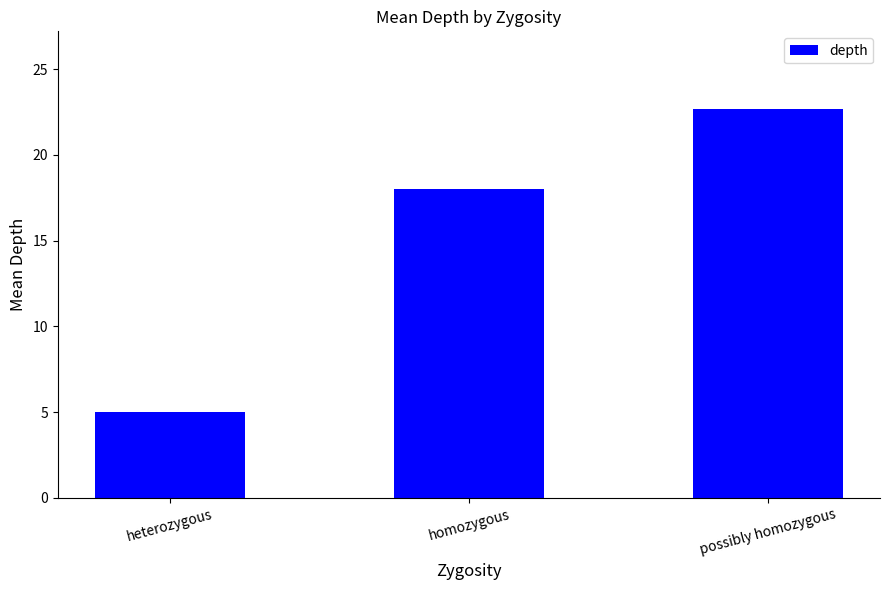

Reading left to right, list all the values displayed in this chart.

heterozygous=5.0	homozygous=18.0	possibly homozygous=22.7